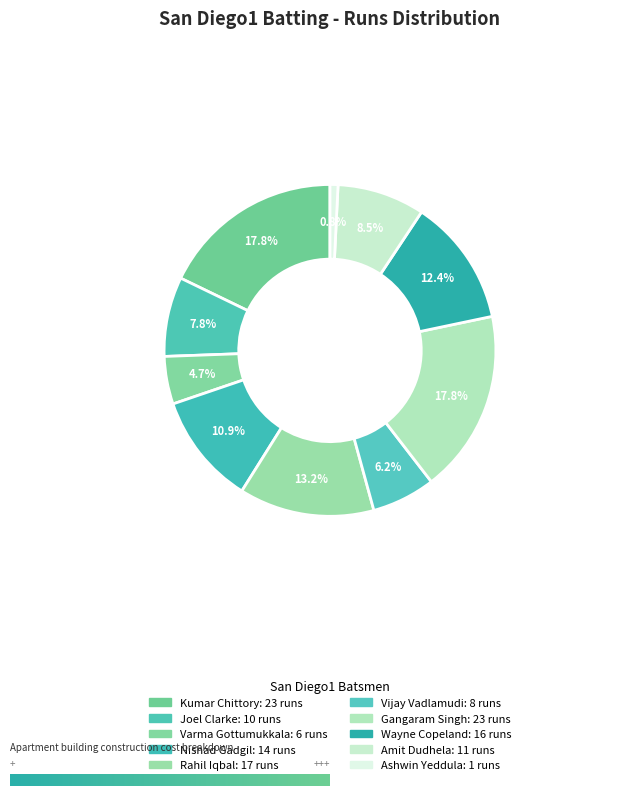

Count the number of slices in the pie.

10